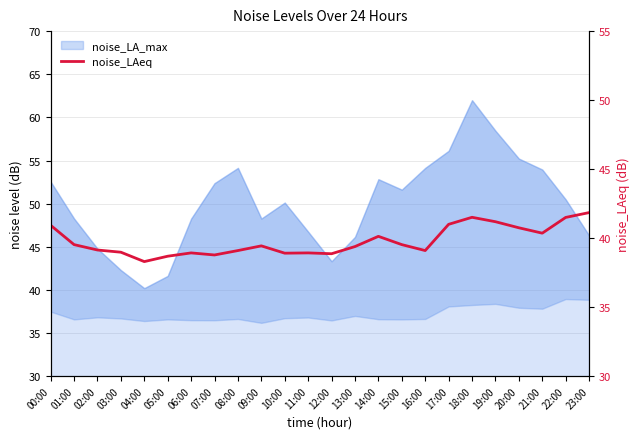

How many interior local peaks (higher than both neighbors) does the data have?

5